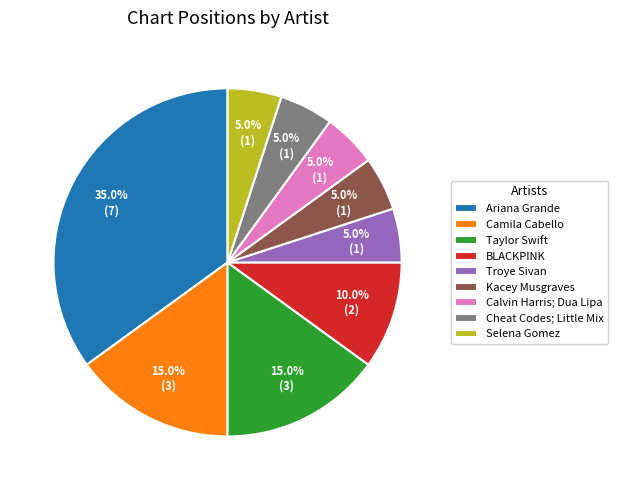

What is the largest slice in the pie chart?

Ariana Grande